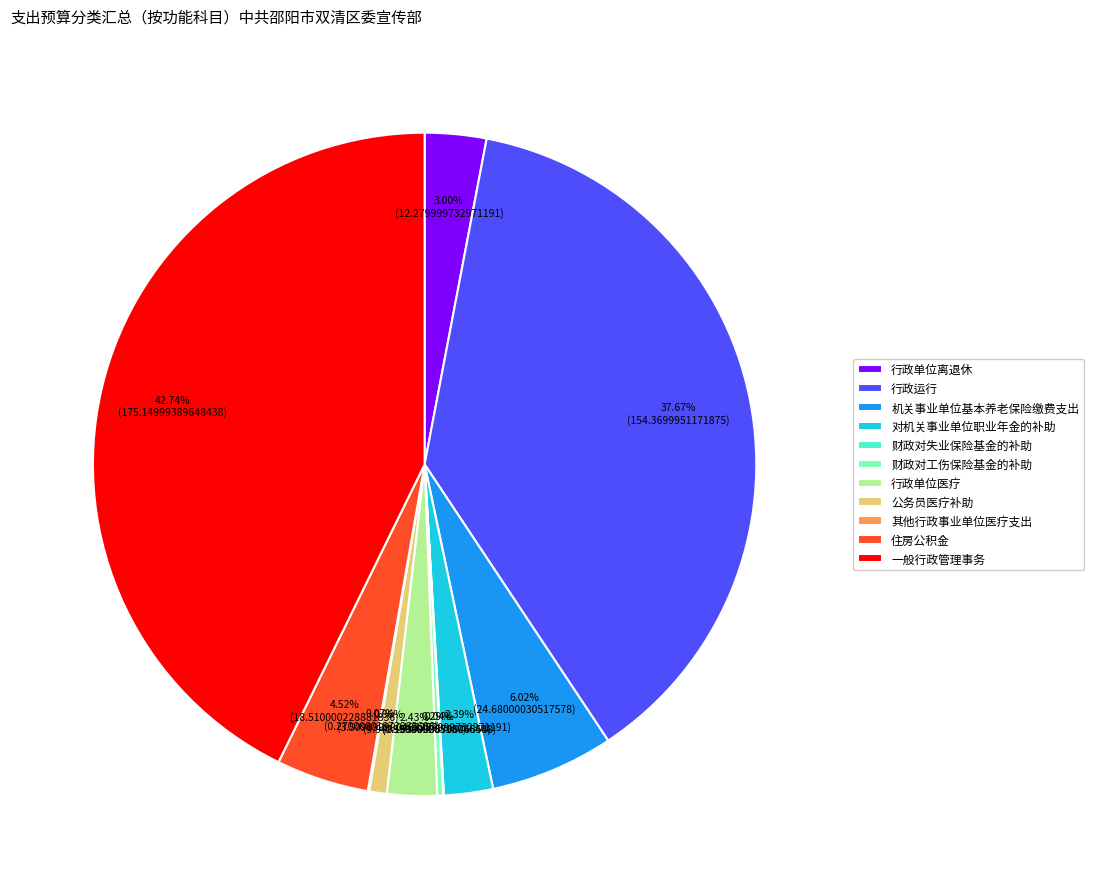

To the nearest percent, what portion does 公务员医疗补助 represent?

1%